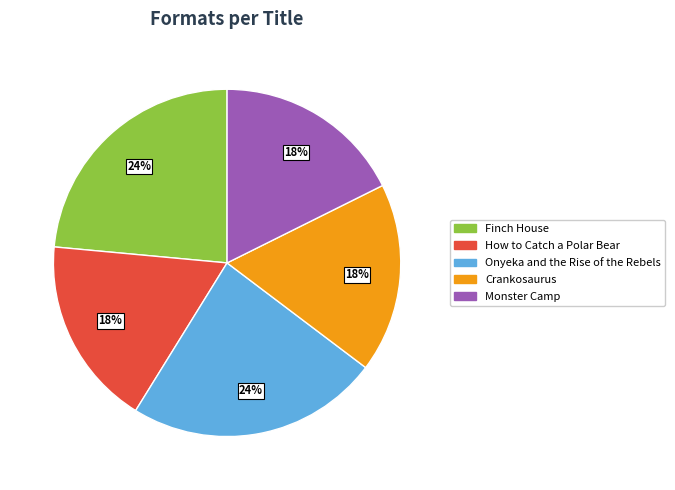

Combined, do Monster Camp and Crankosaurus account for over 50%?

No